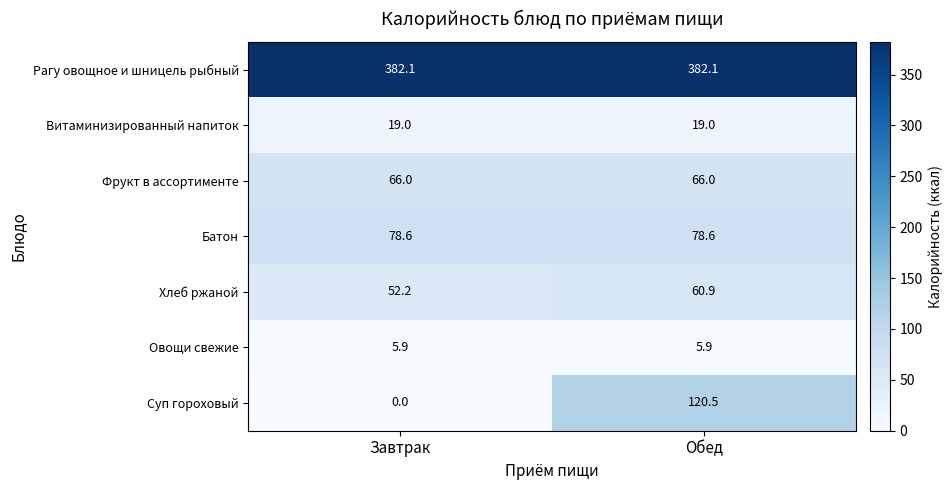

At Завтрак, list the series in order from smallest to largest.

Суп гороховый, Овощи свежие, Витаминизированный напиток, Хлеб ржаной, Фрукт в ассортименте, Батон, Рагу овощное и шницель рыбный